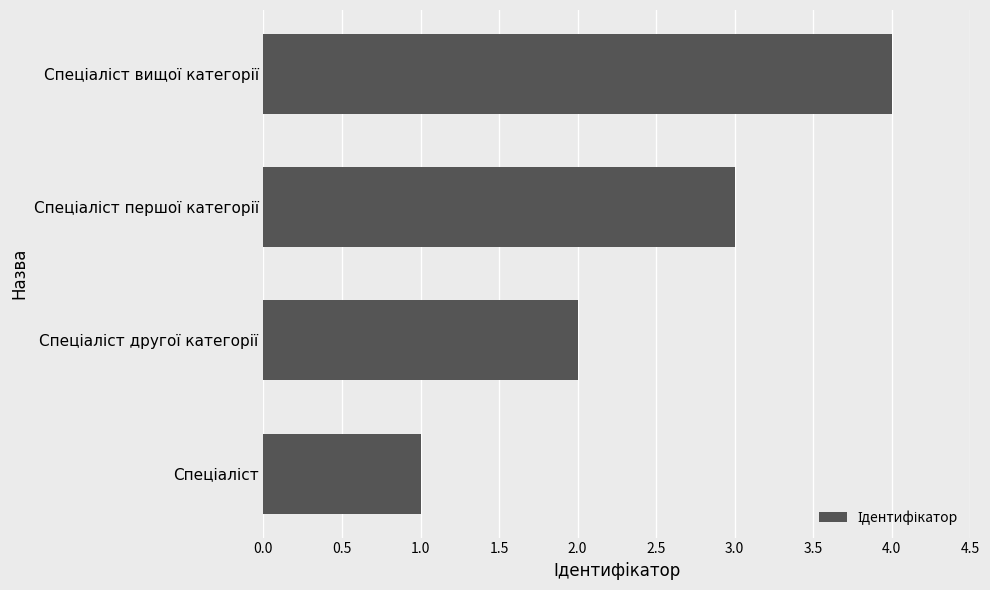

What is the smallest value displayed?

1